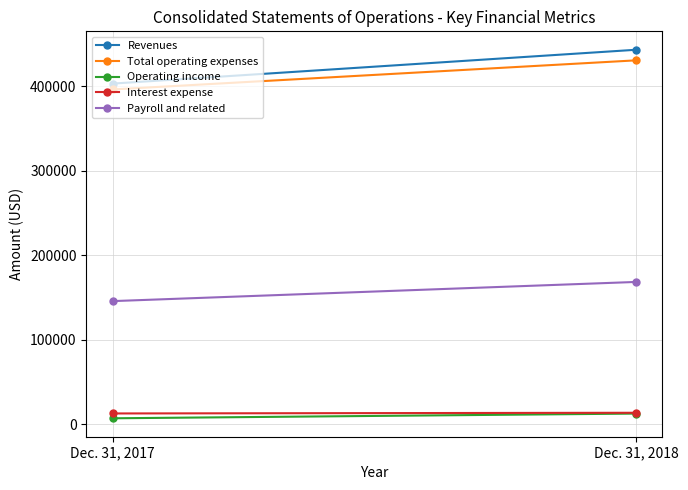

Is the value of Total operating expenses at Dec. 31, 2017 greater than the value of Interest expense at Dec. 31, 2017?

Yes